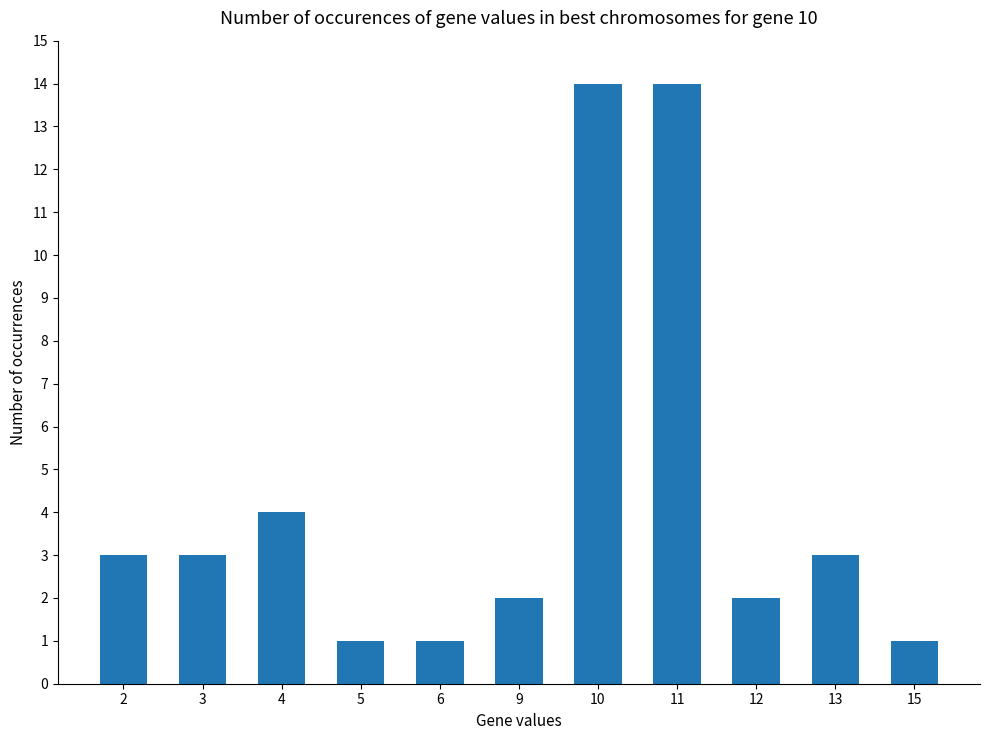

What is the change in value from 9 to 15?

-1